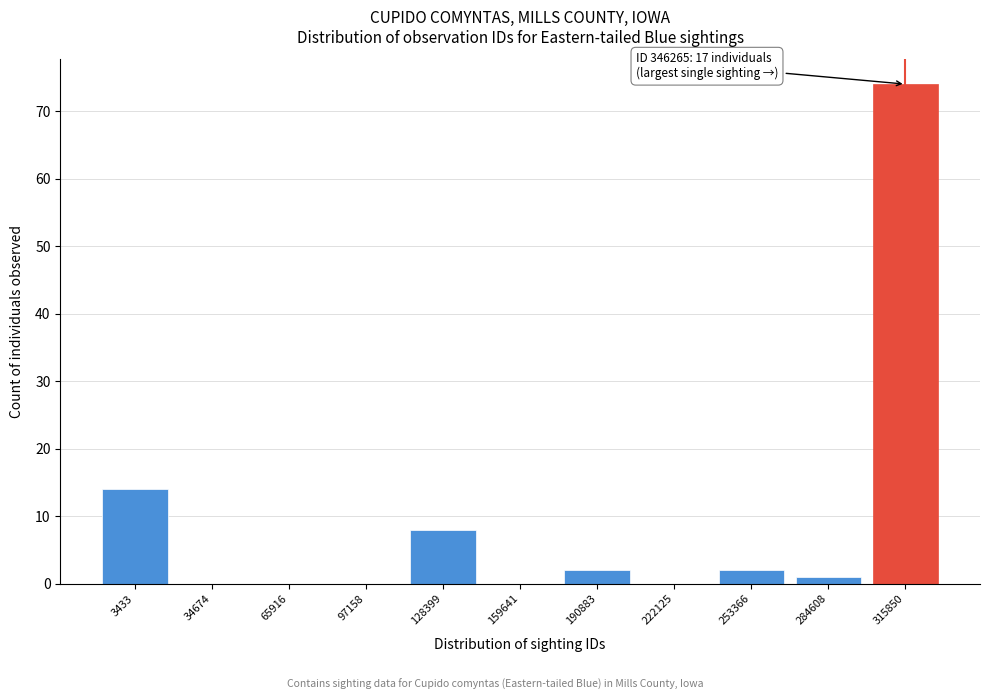

Reading right to left, list all the values displayed in this chart.

315850=74	284608=1	253366=2	222125=0	190883=2	159641=0	128399=8	97158=0	65916=0	34674=0	3433=14